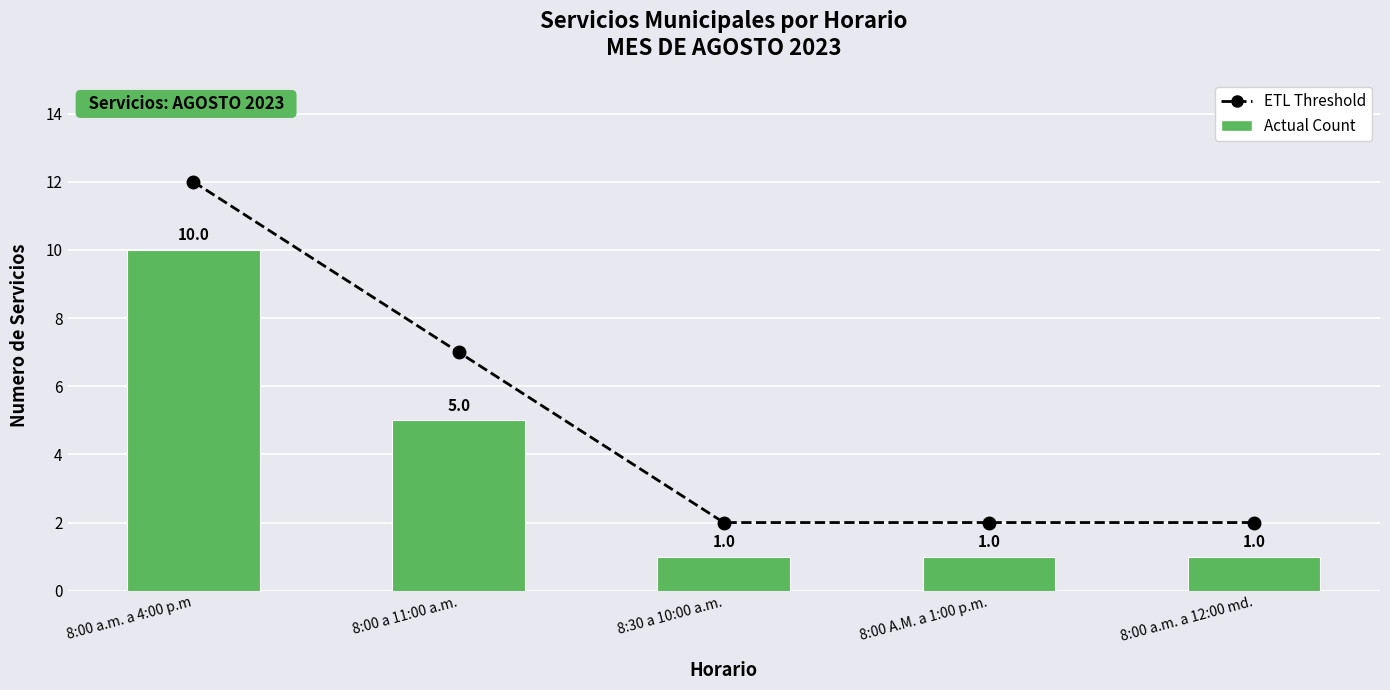

At which label does Actual Count reach its peak?

8:00 a.m. a 4:00 p.m